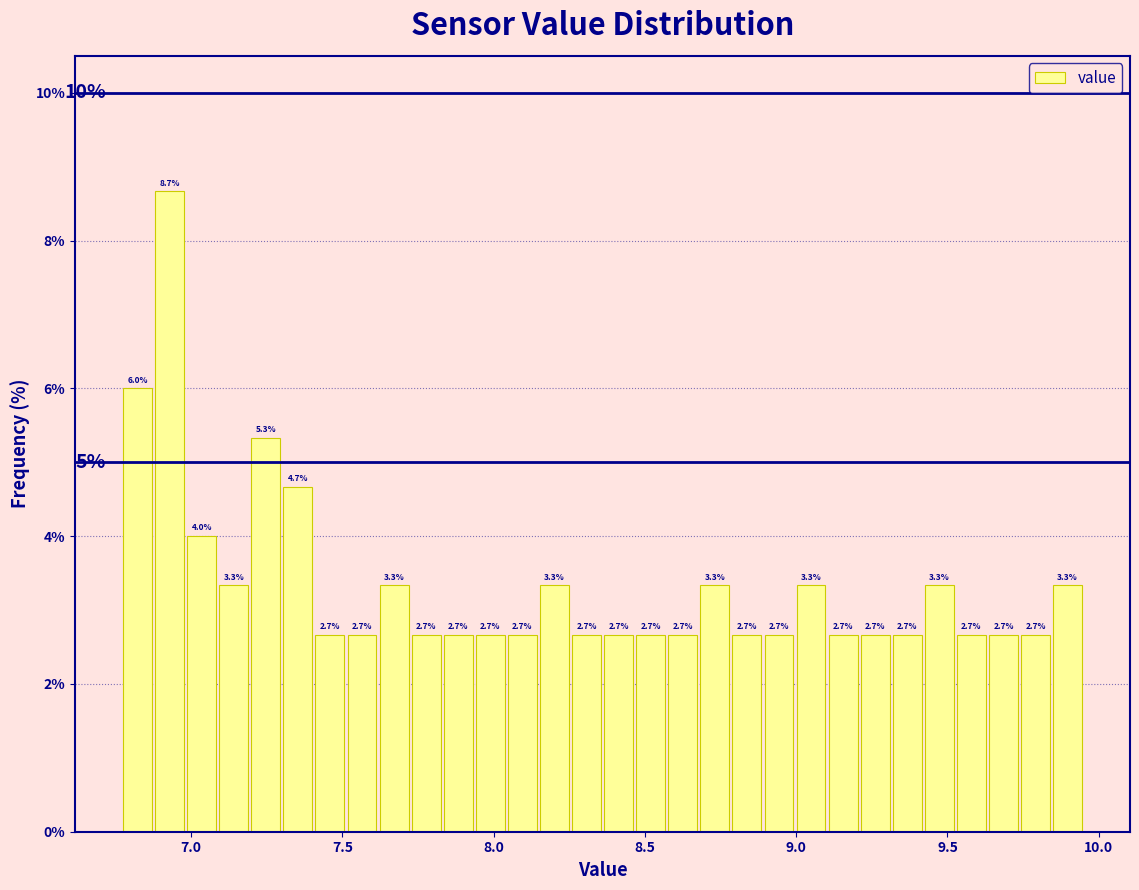

Read against the x-axis, roughly where is the centre of the tallest bar?

6.95